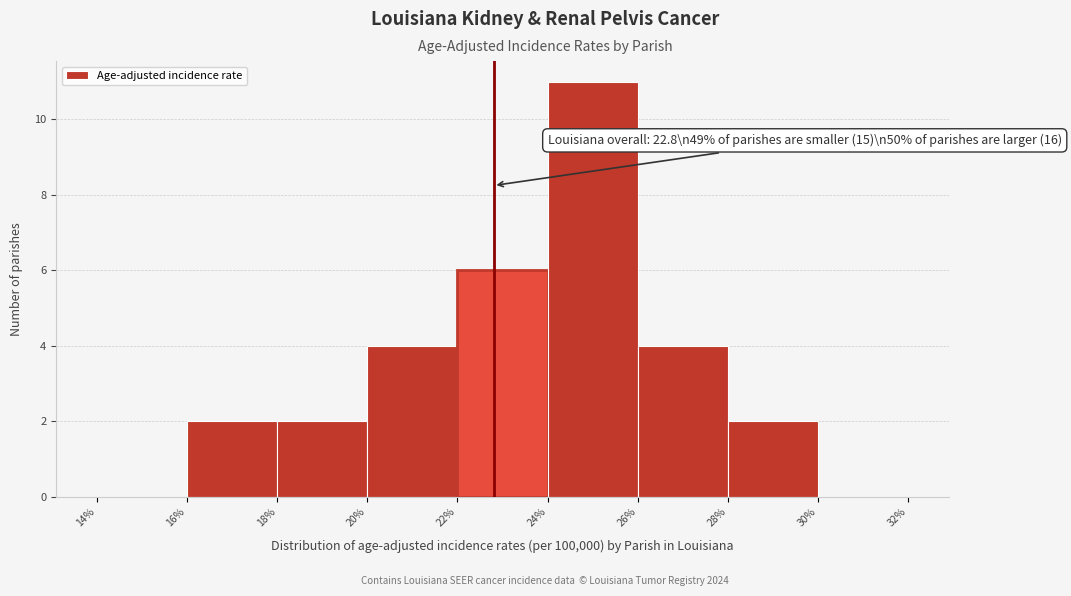

Which range on the x-axis has the tallest bar?

24% to 26%